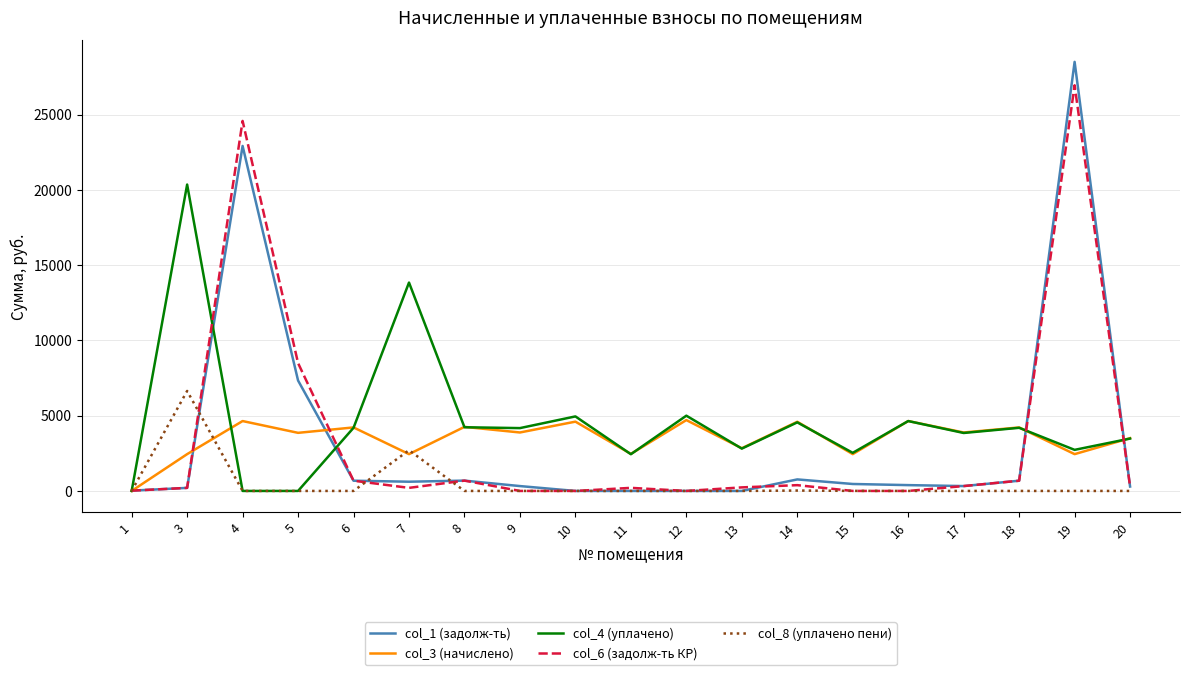

What is the difference between the col_3 (начислено) values at 11 and 16?

2181.8